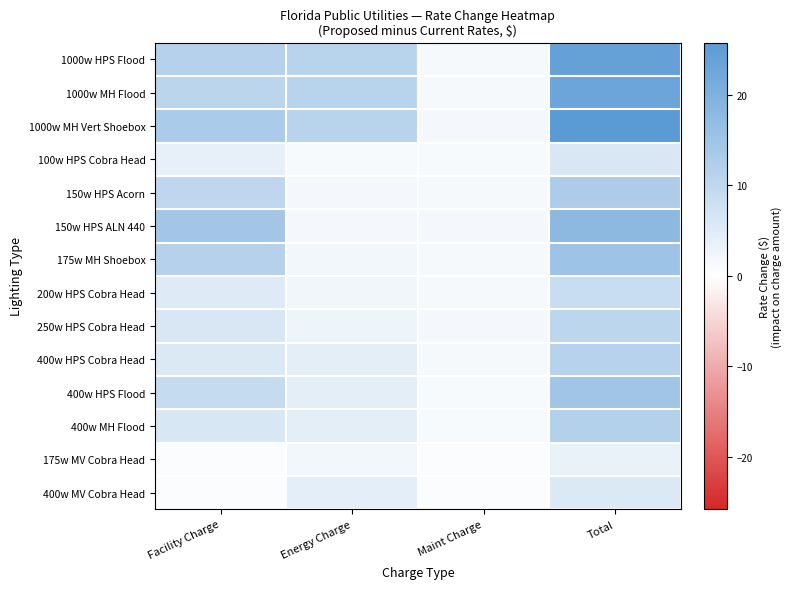

Which category has the highest value across all series?

Total